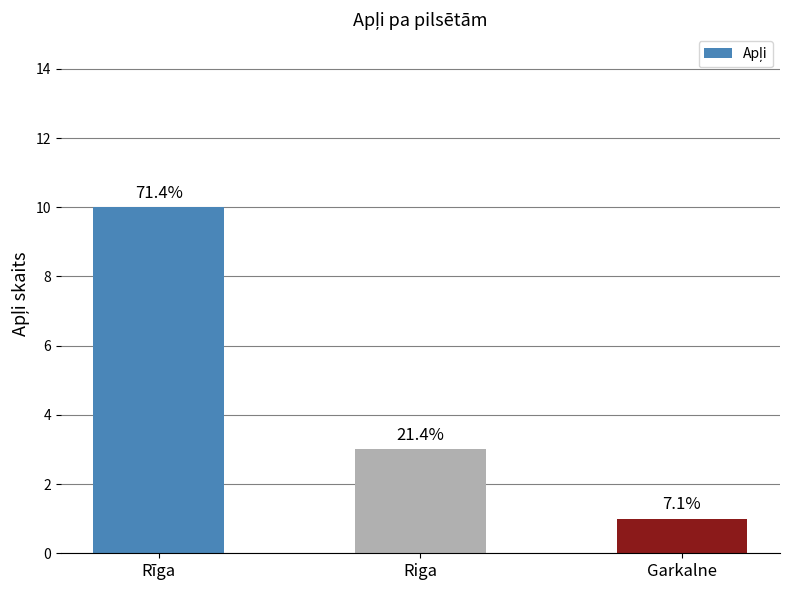

What is the sum of the values at Riga and Rīga?

13